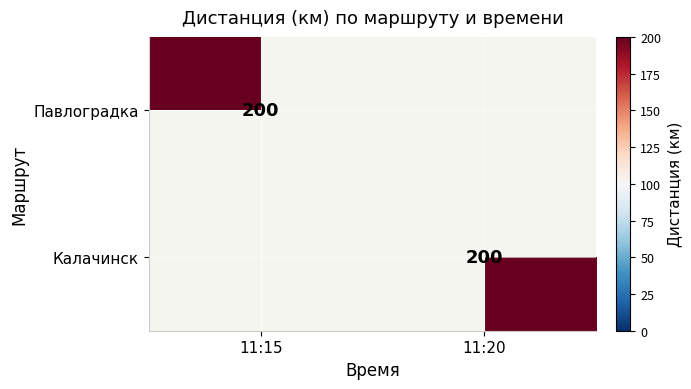

The value of Калачинск at 11:20 is 200. True or false?

True